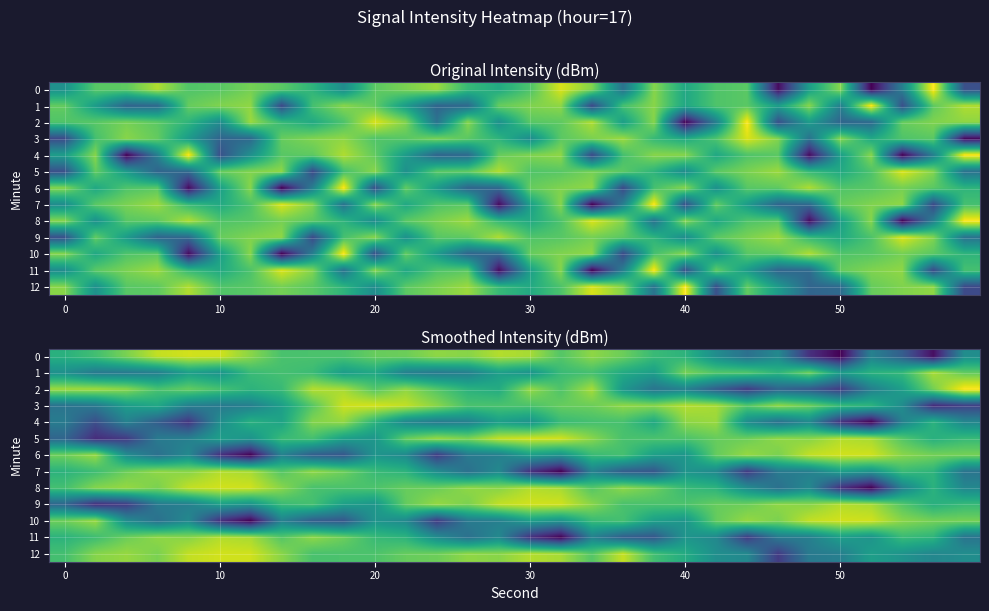

Rank the series by their maximum value, from lowest to highest.

row_4, row_1, row_7, row_11, row_0, row_5, row_8, row_9, row_12, row_6, row_10, row_3, row_2